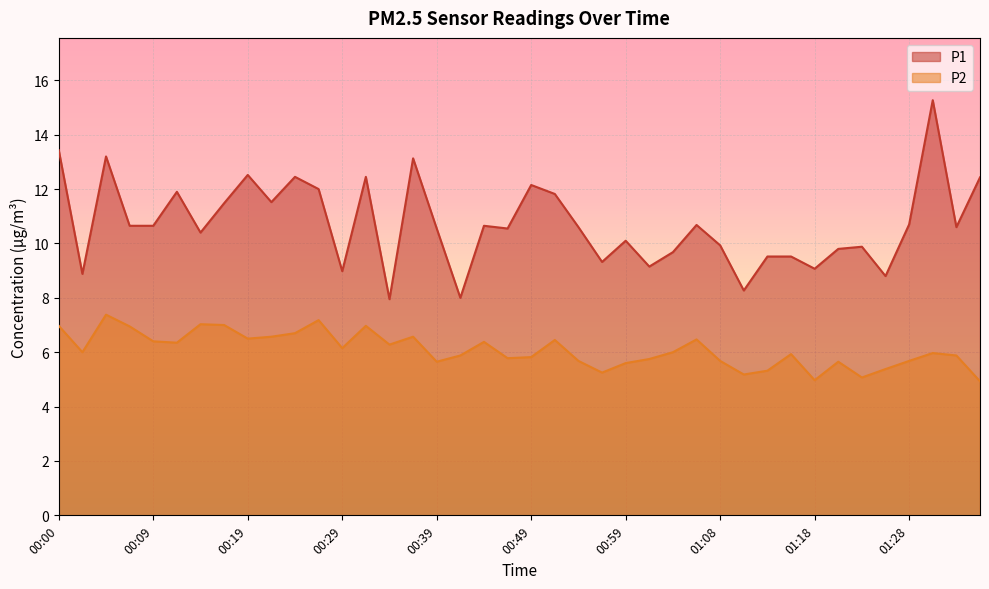

True or false: P2 has more than 0 interior local peaks.

True